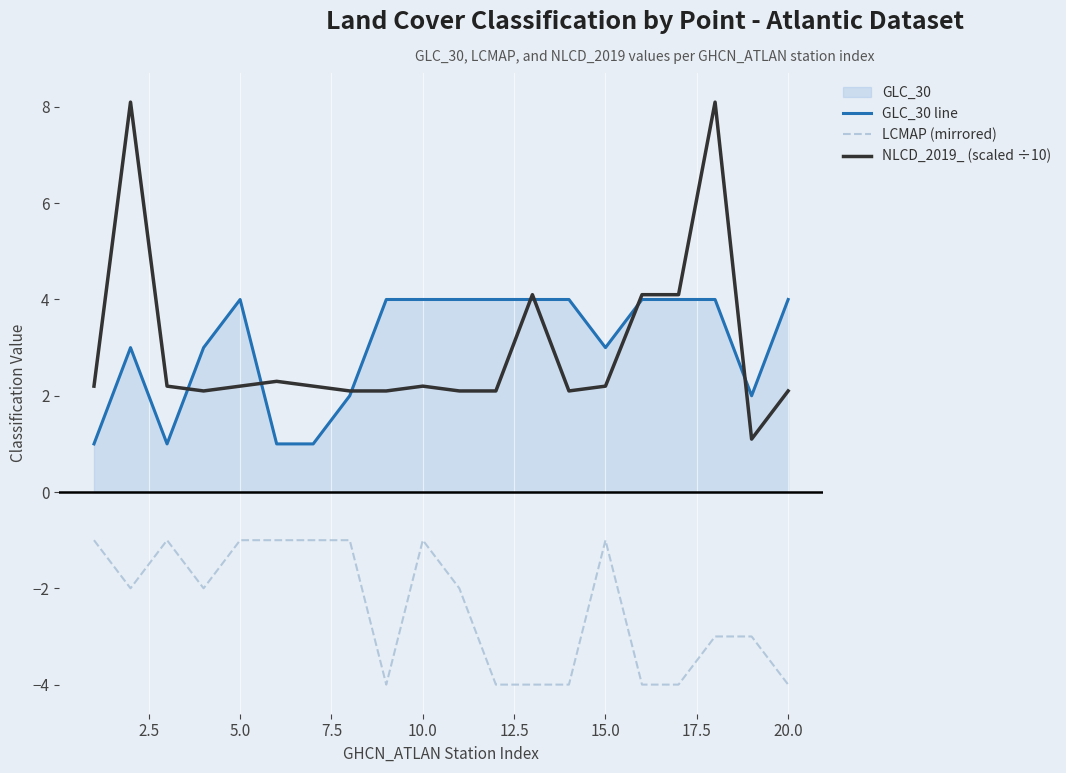

How many data points in NLCD_2019_ (scaled ÷10) are above 2?

19